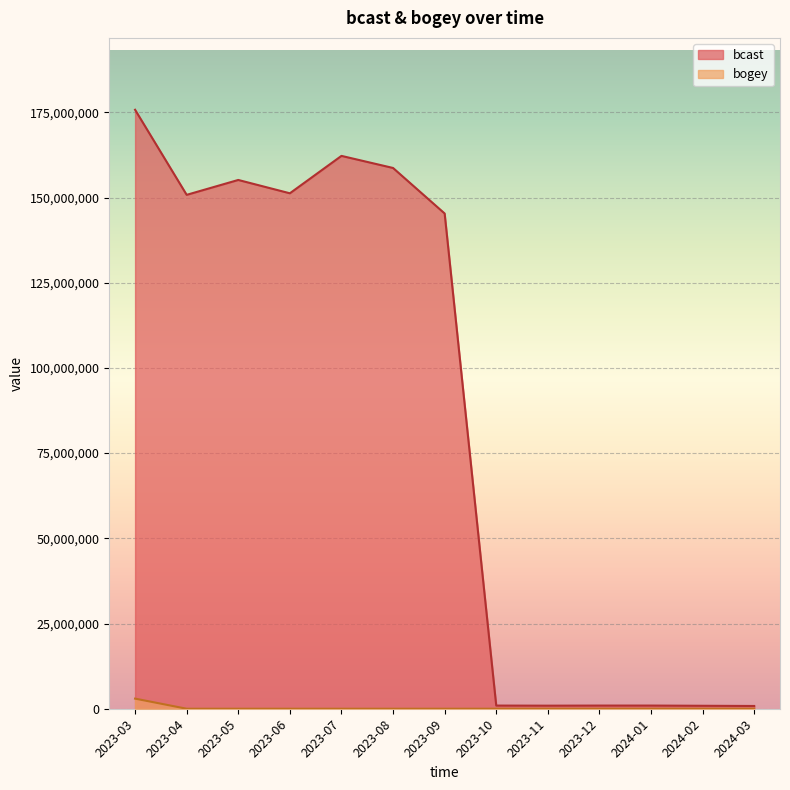

Rank the categories by bogey value from lowest to highest.

2023-04, 2023-05, 2023-07, 2023-08, 2023-10, 2023-11, 2023-12, 2024-01, 2024-02, 2024-03, 2023-06, 2023-09, 2023-03